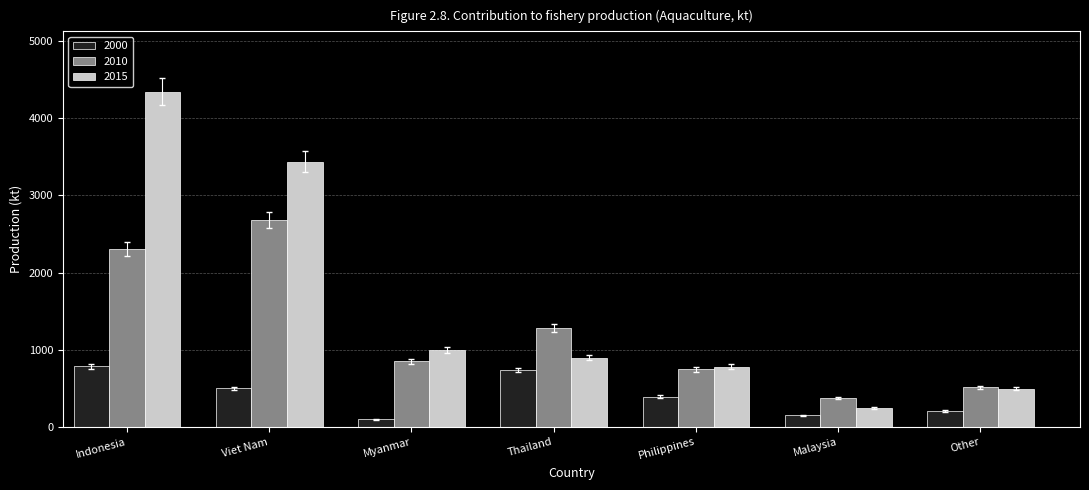

How many groups of bars are there?

7